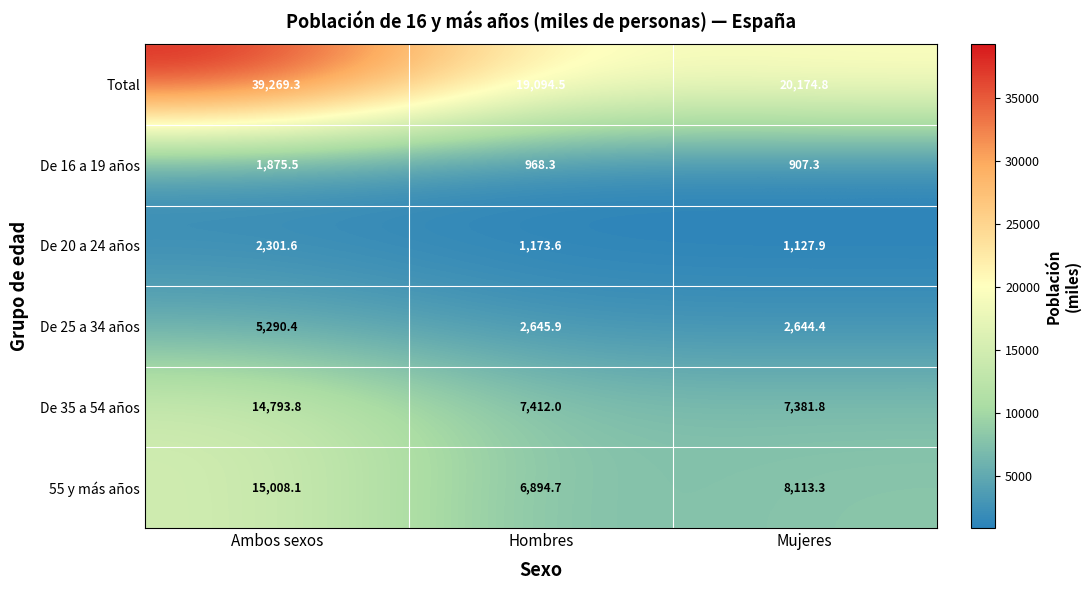

At which label does 55 y más años first exceed 8113?

Ambos sexos